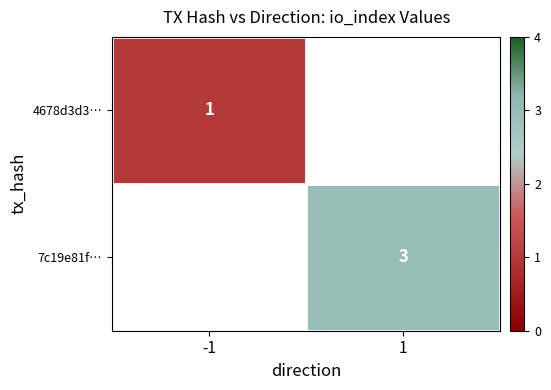

What is the maximum value shown in the chart?

3.0